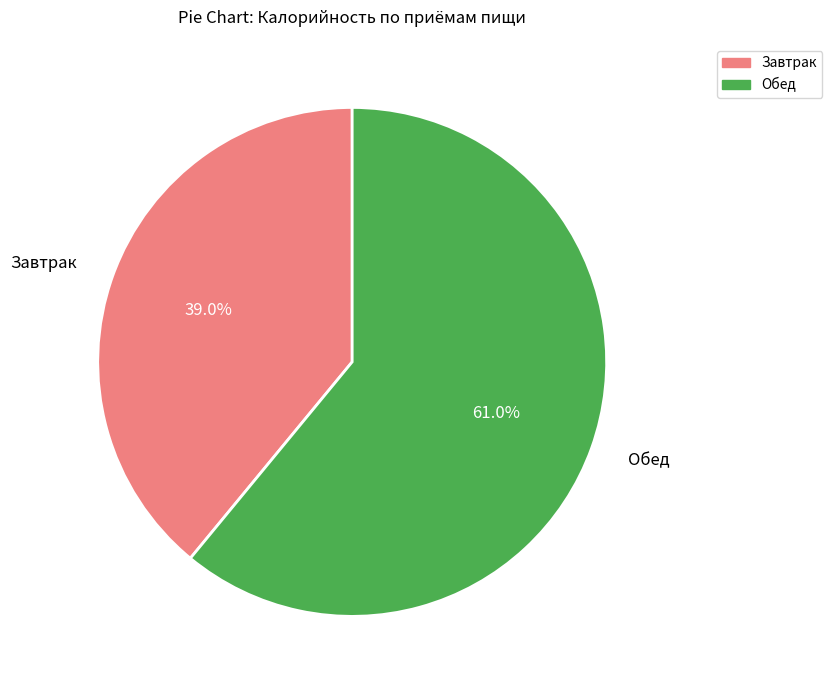

How many slices are in this pie chart?

2